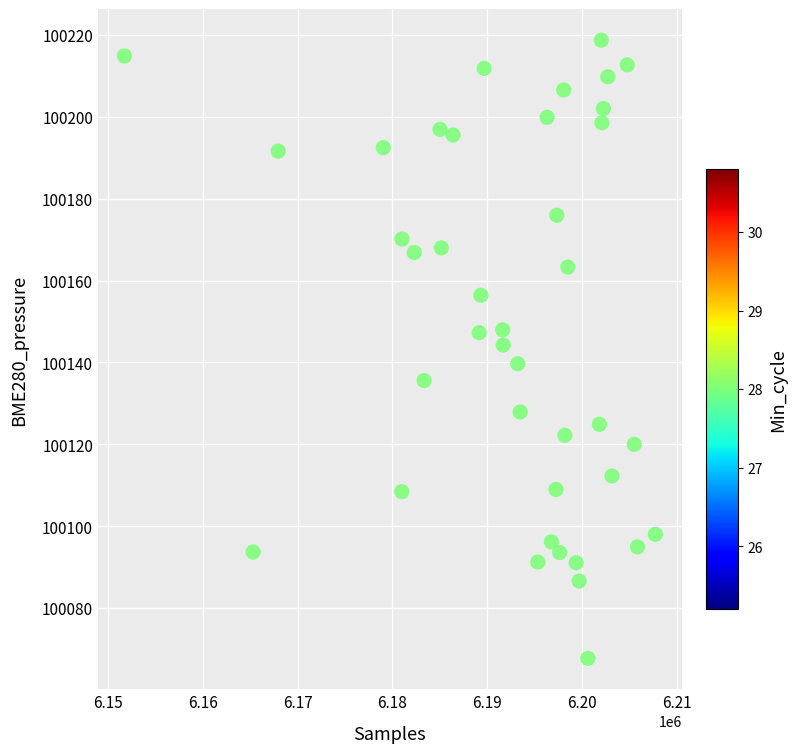

What is the range of X values (max minus min)?

55980.0